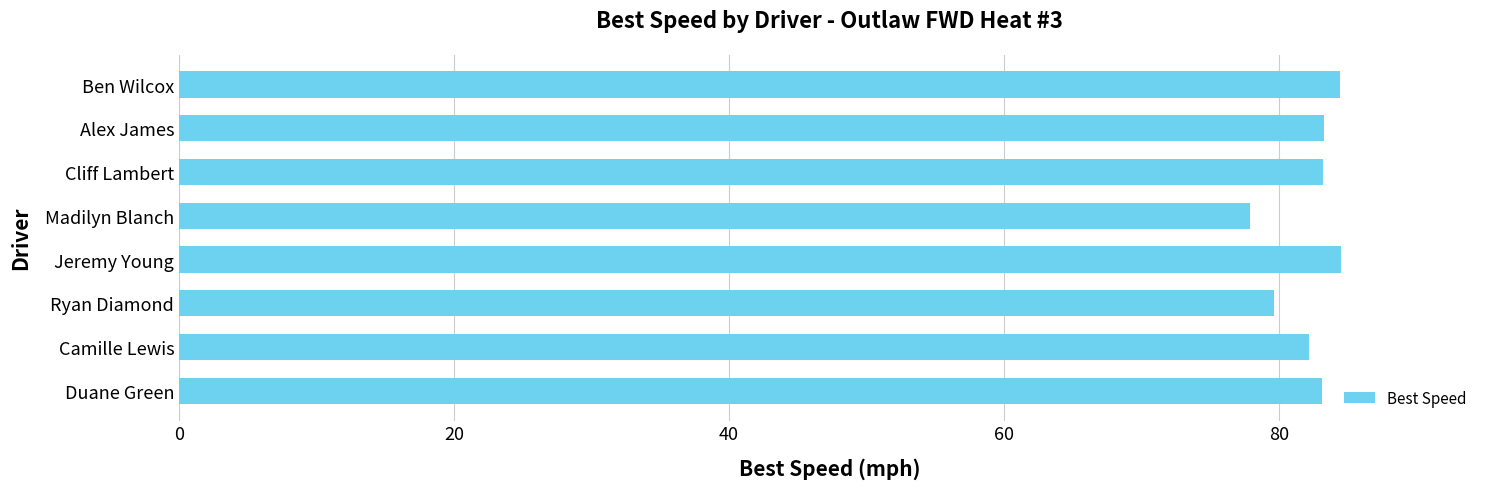

What value does the data have at Ben Wilcox?

84.5